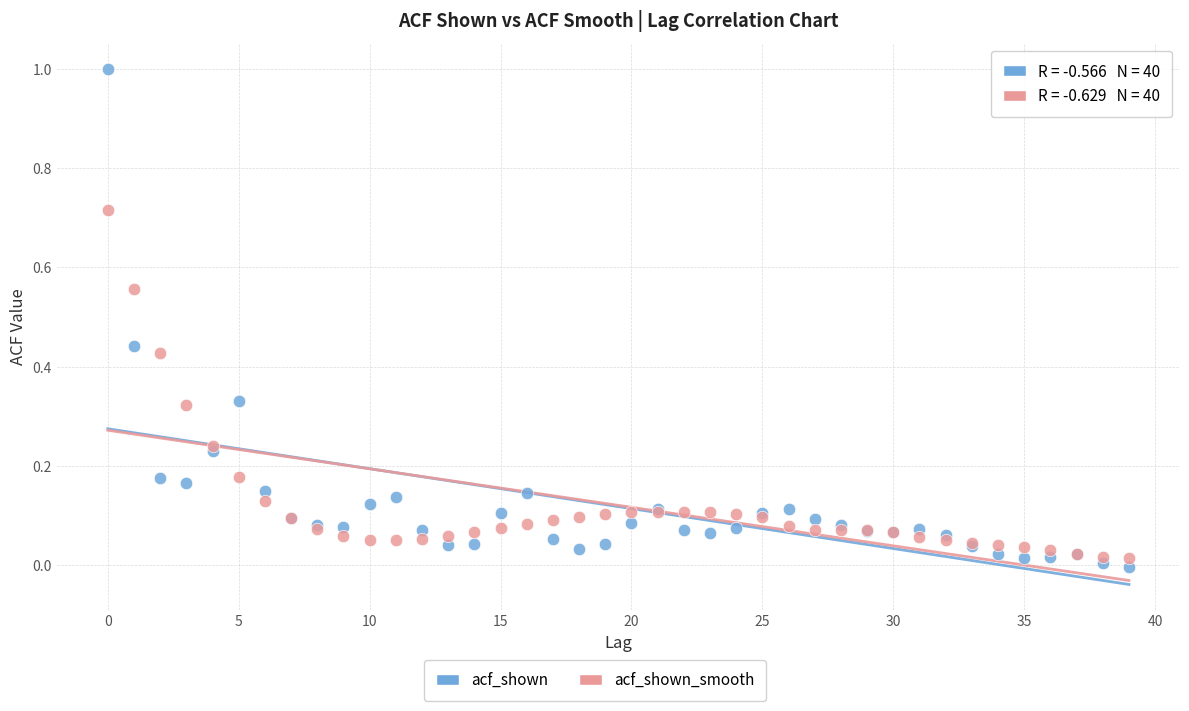

Which series reaches the minimum Y coordinate?

acf_shown